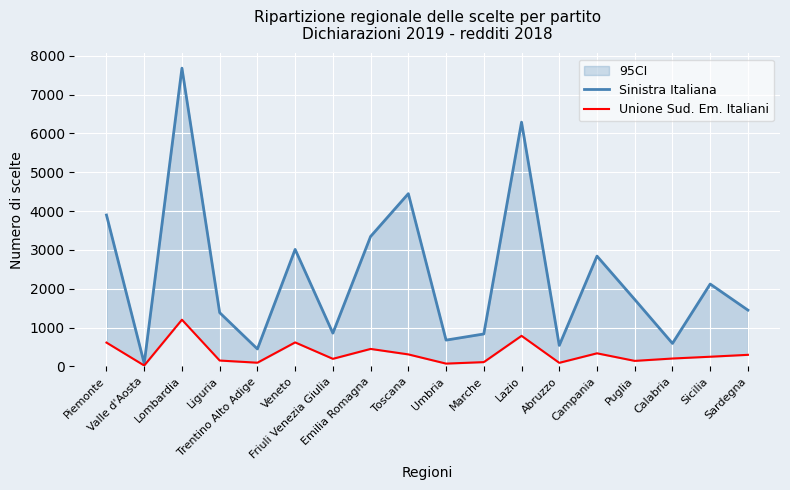

How many lines are shown in the chart?

2